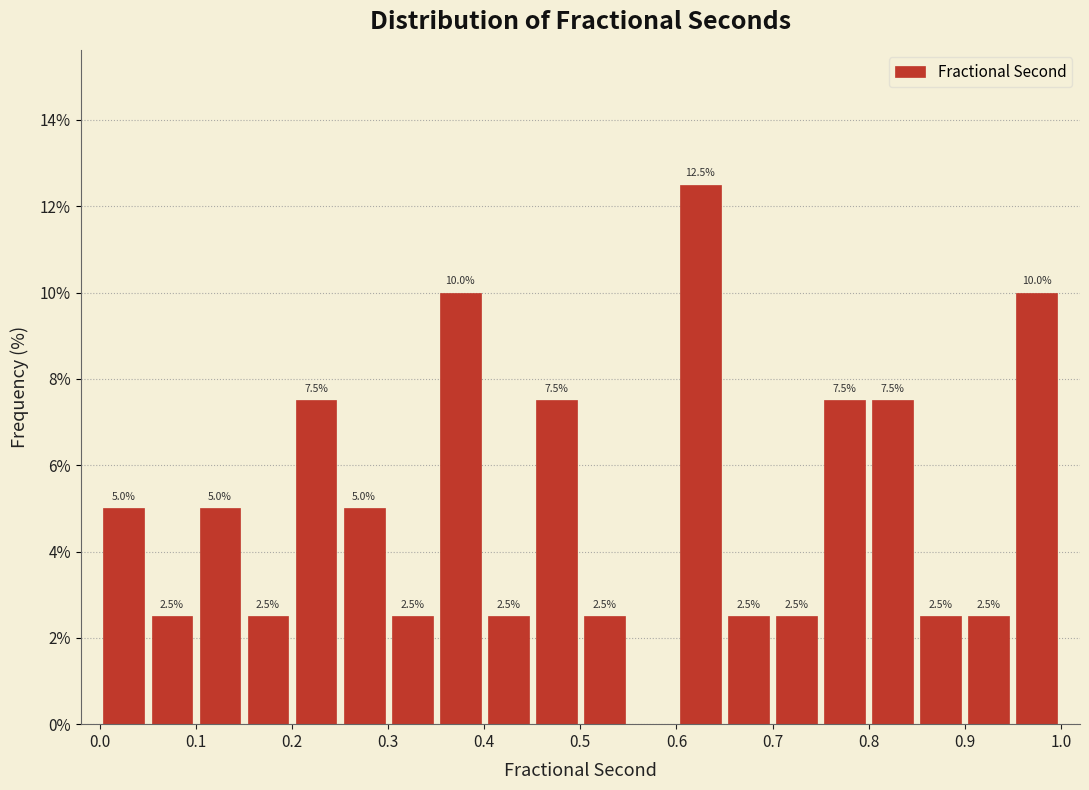

Which range on the x-axis has the tallest bar?

0.60 to 0.65